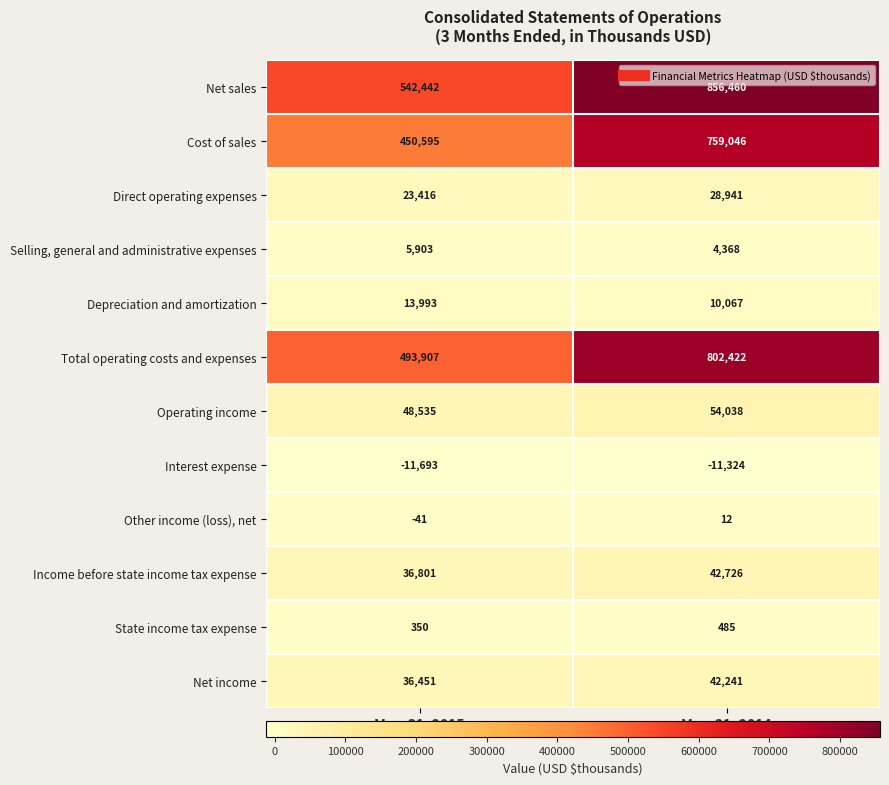

Between Mar. 31, 2015 and Mar. 31, 2014, which series saw the biggest shift?

Net sales